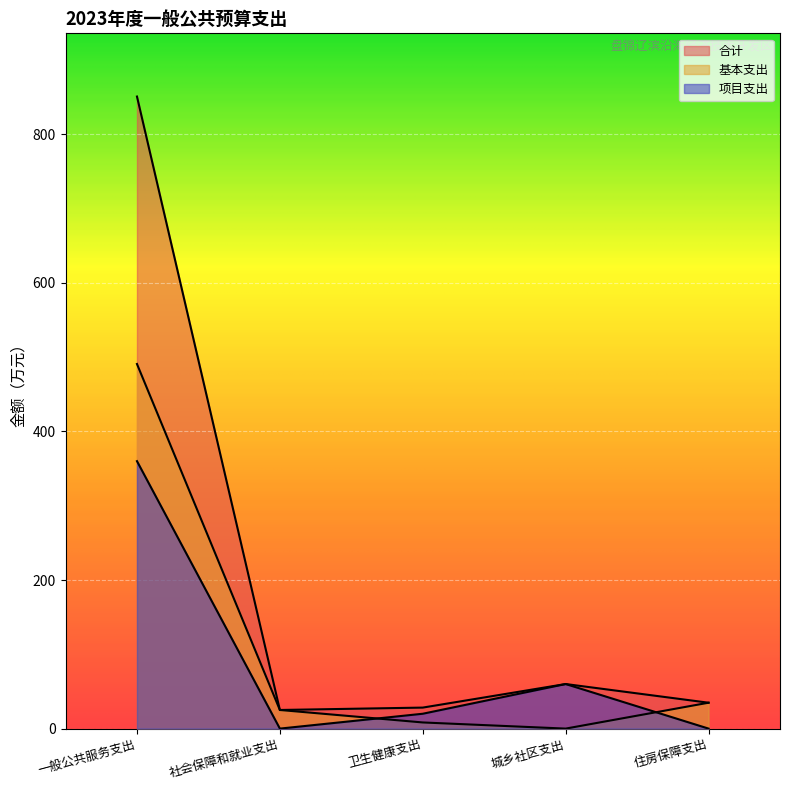

What is the total value across all series at 一般公共服务支出?

1701.6